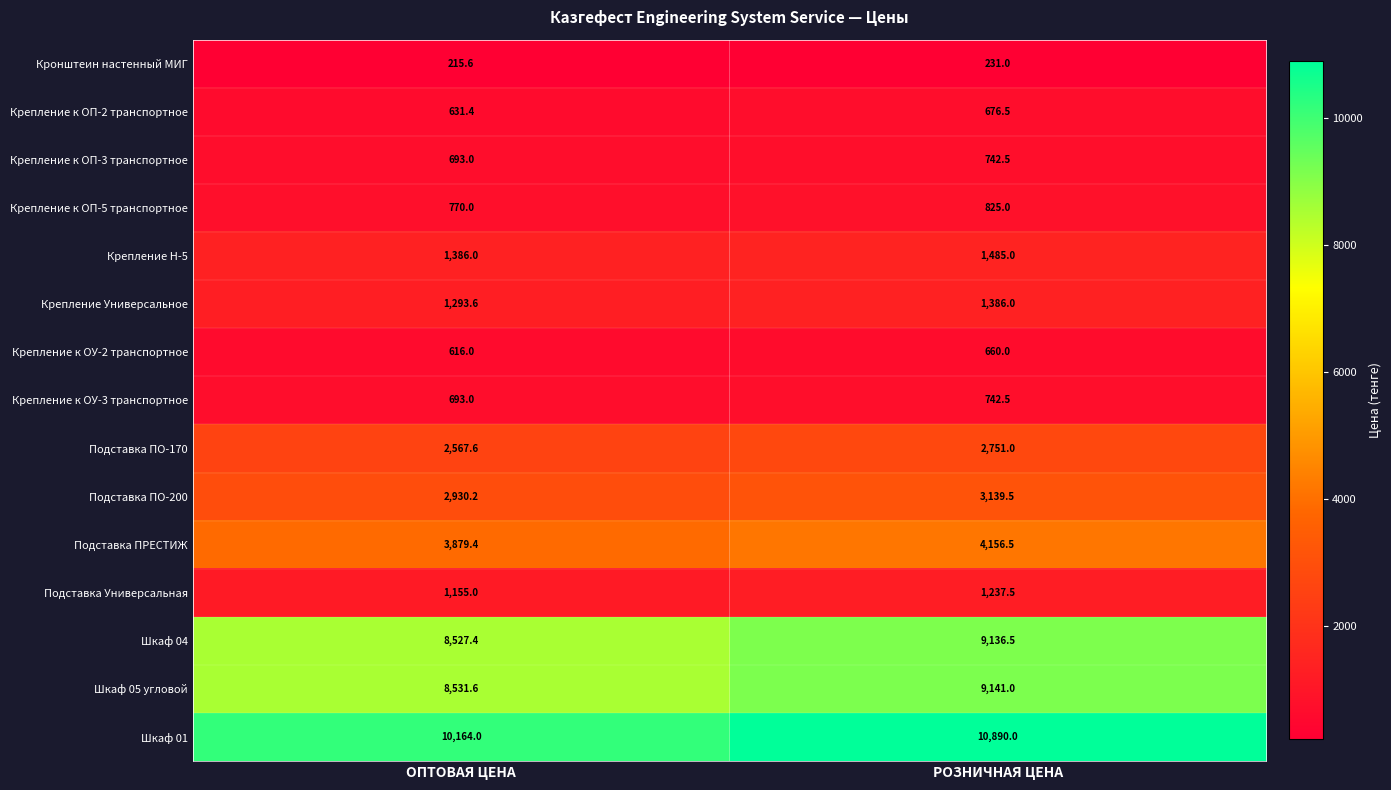

What is the difference between the maximum and minimum values in the Подставка ПРЕСТИЖ series?

277.1